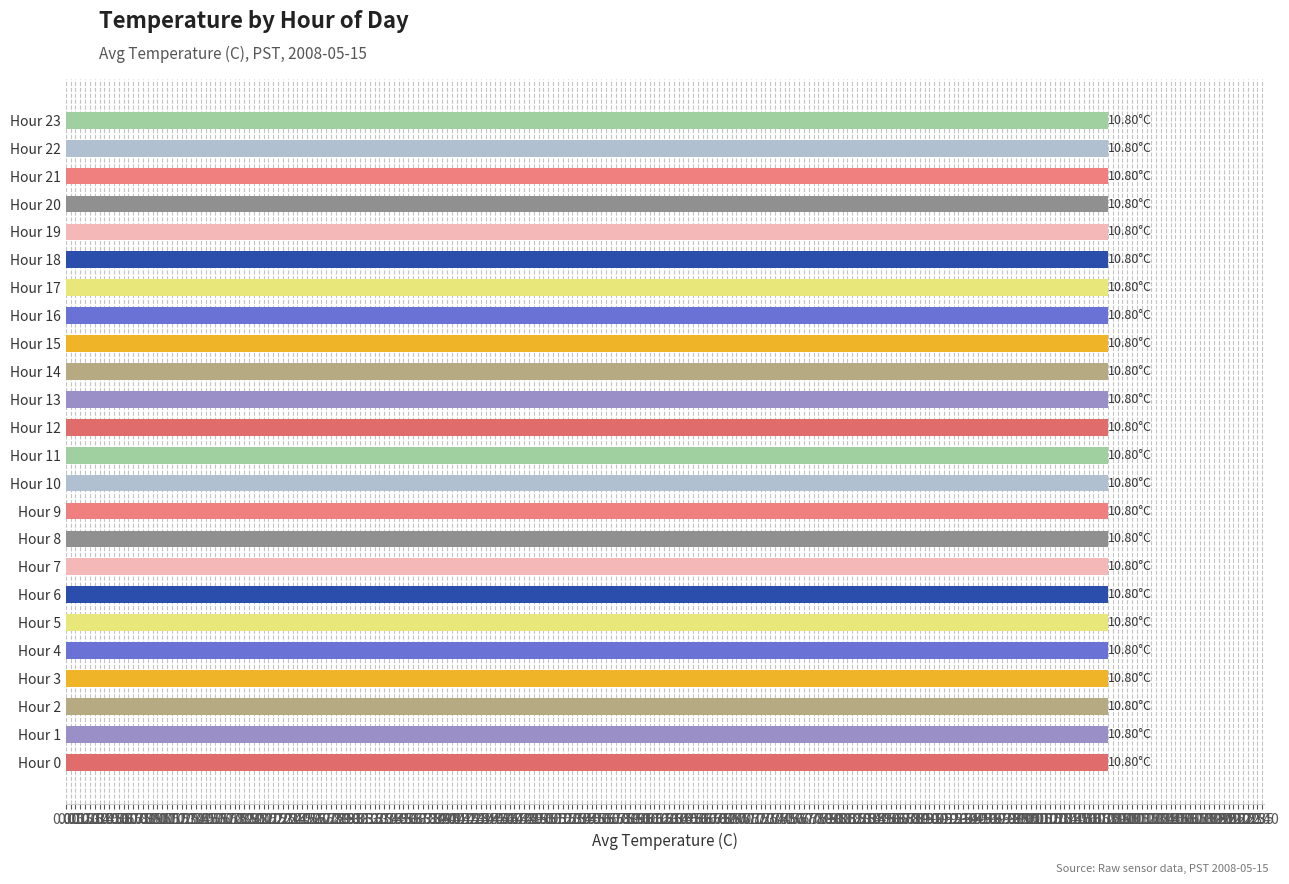

Between 11 and 9, which is larger?

11